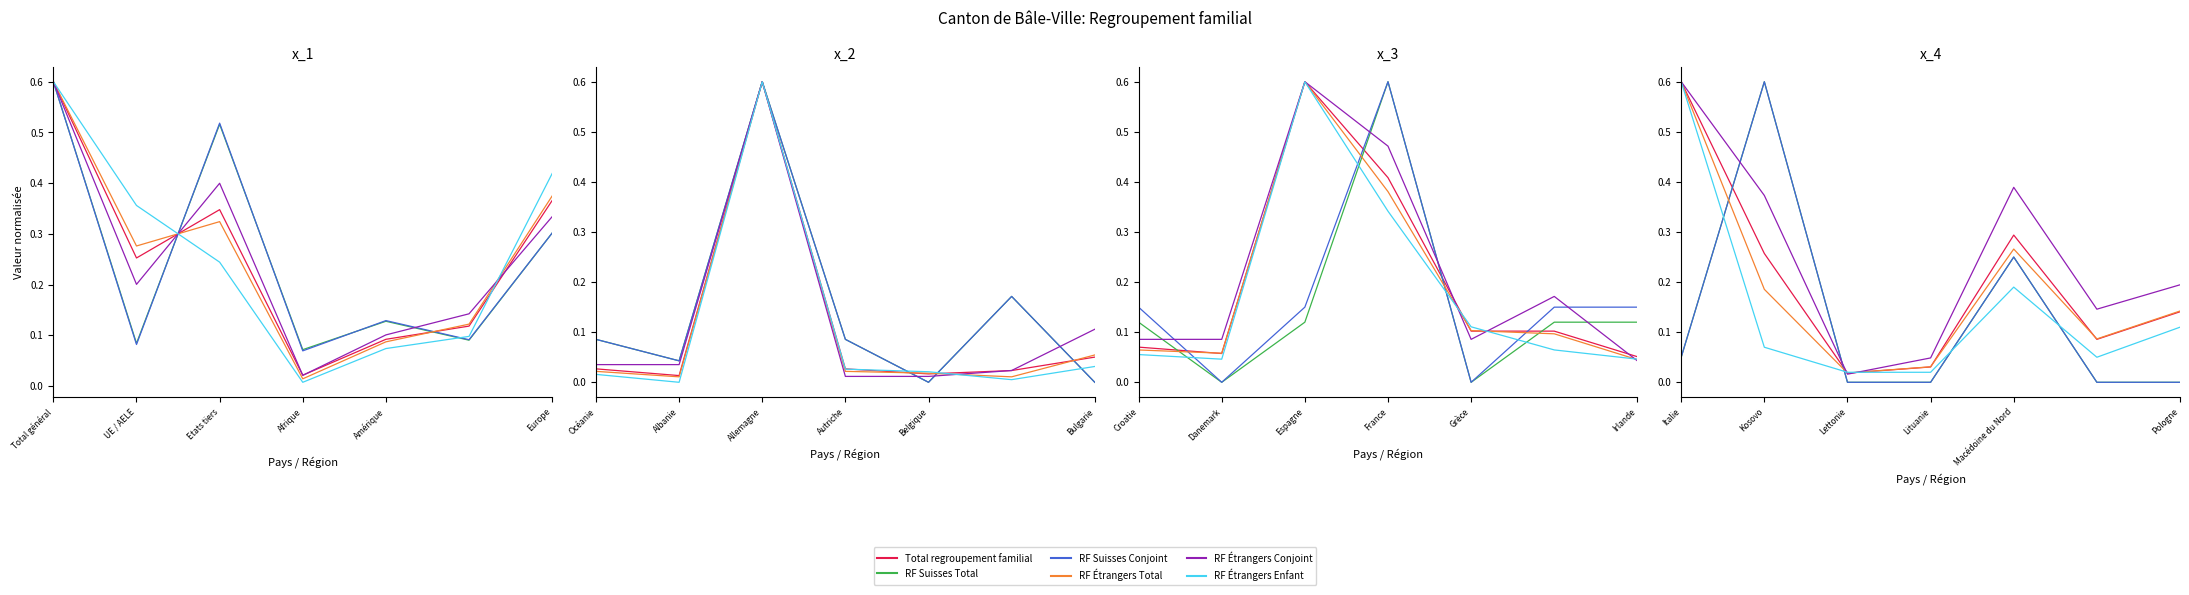

How many series are shown in this chart?

6